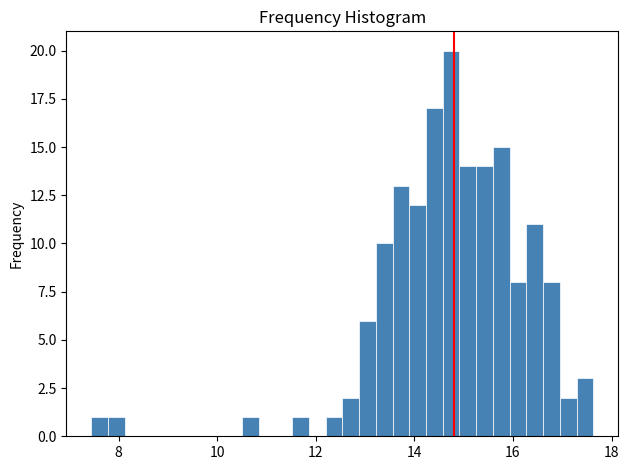

Read against the x-axis, roughly where is the centre of the tallest bar?

14.8